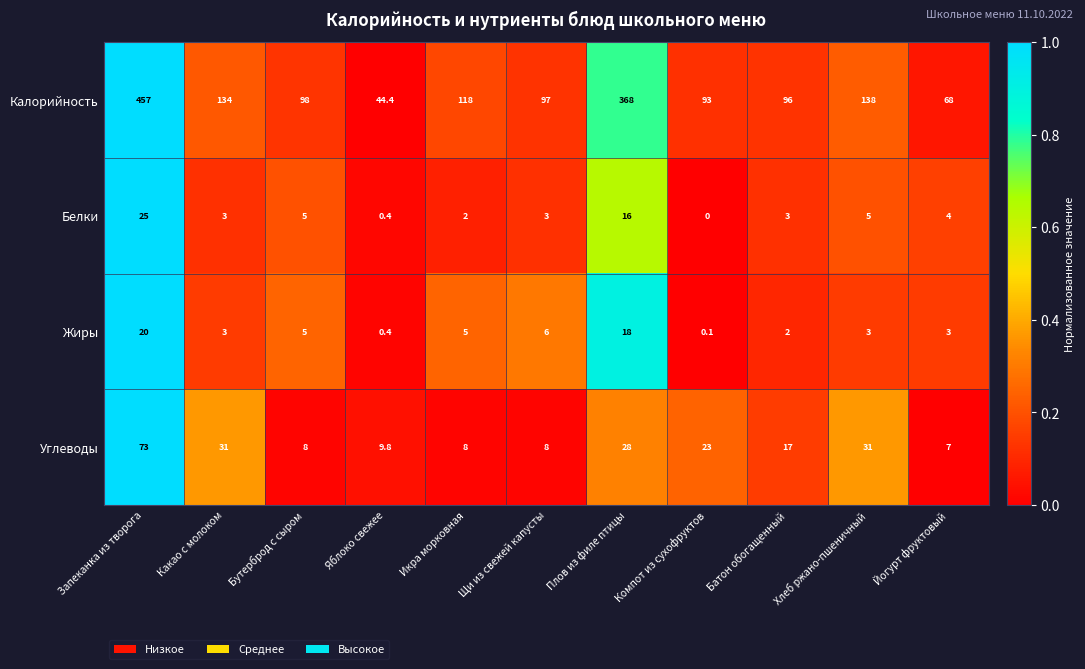

At which category is the sum across all series the highest?

Запеканка из творога